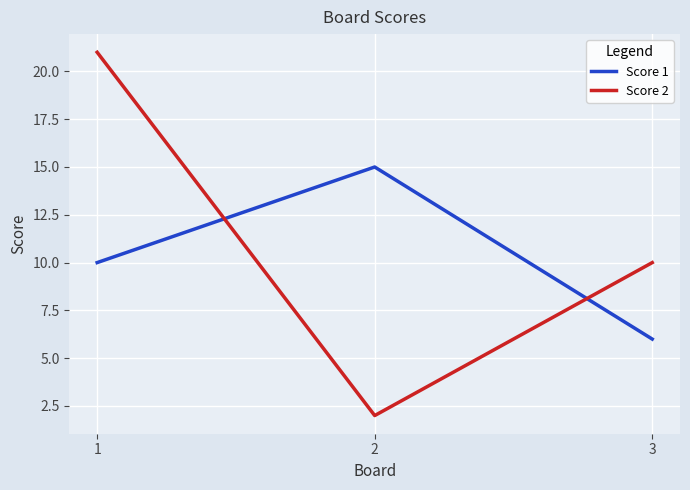

Which series has the widest spread of values?

Score 2